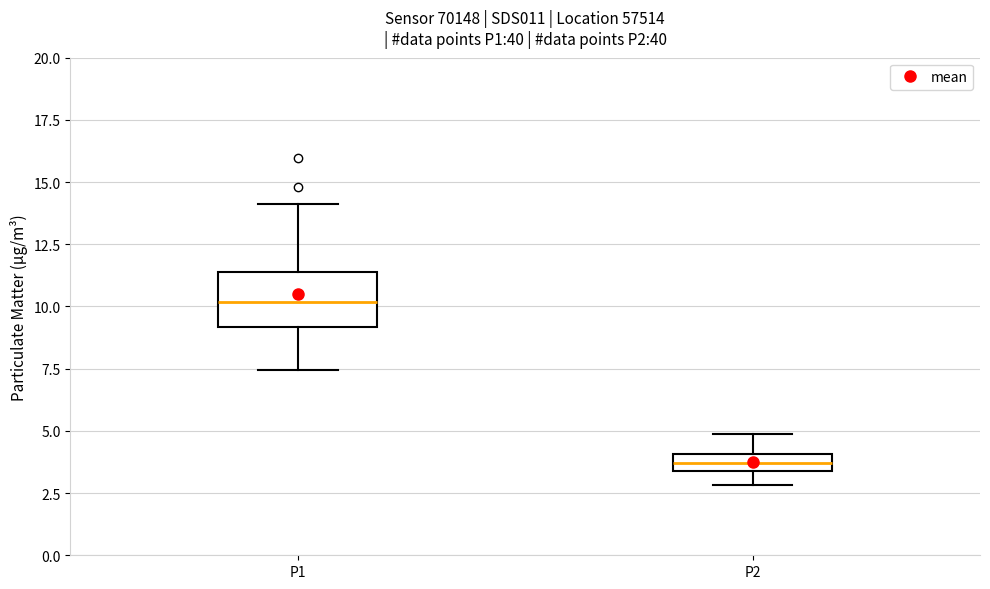

Which box has the highest median line?

P1